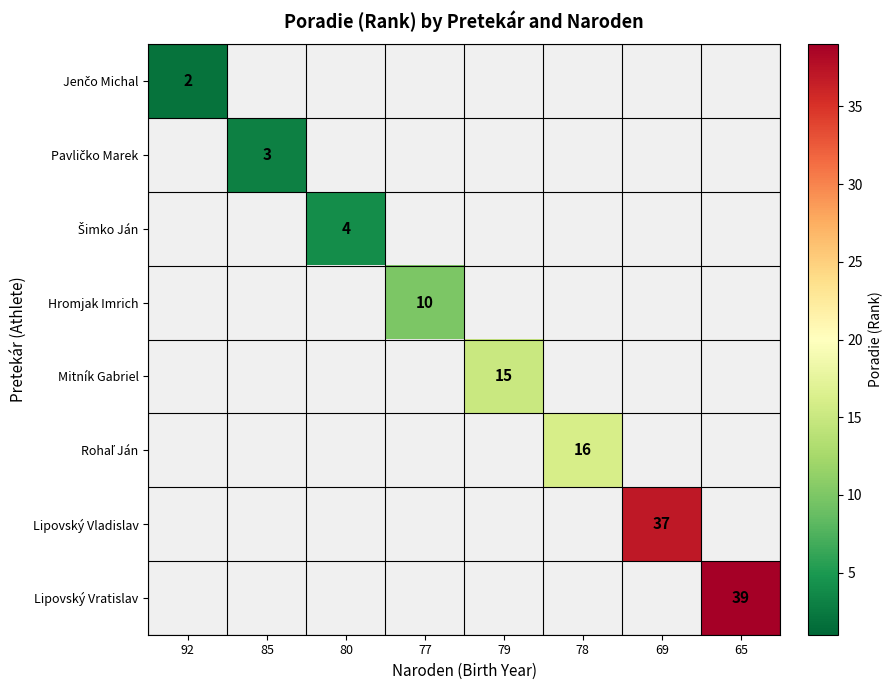

List the labels in order of Šimko Ján value, largest first.

92, 85, 80, 77, 79, 78, 69, 65